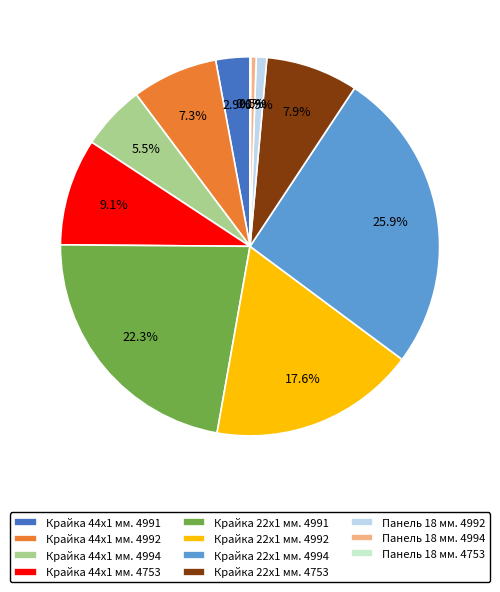

True or false: Крайка 22x1 мм. 4992 accounts for 18% of the total.

True